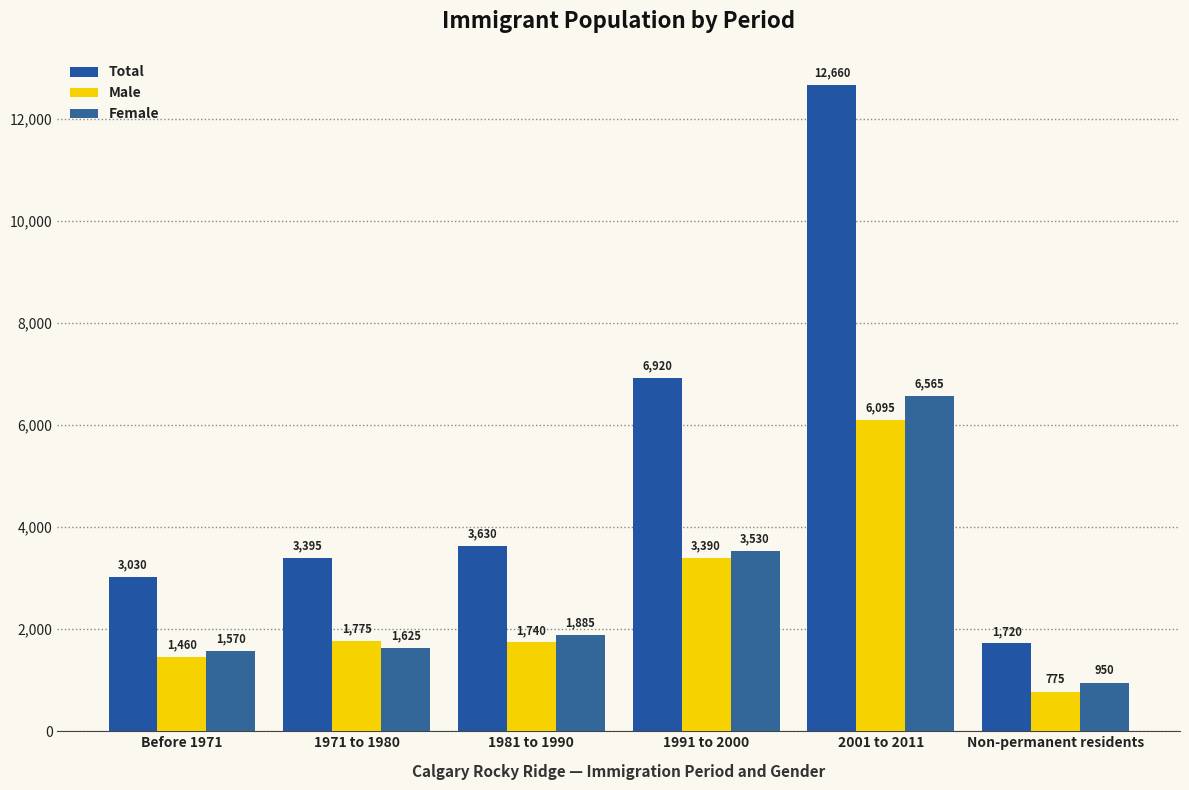

Which category has the highest value across all series?

2001 to 2011